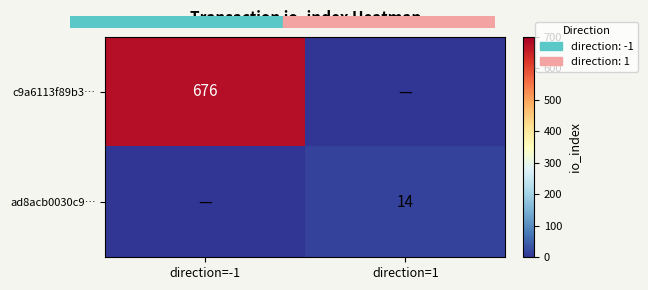

The c9a6113f89b3… series shows 905 at direction=-1. True or false?

False